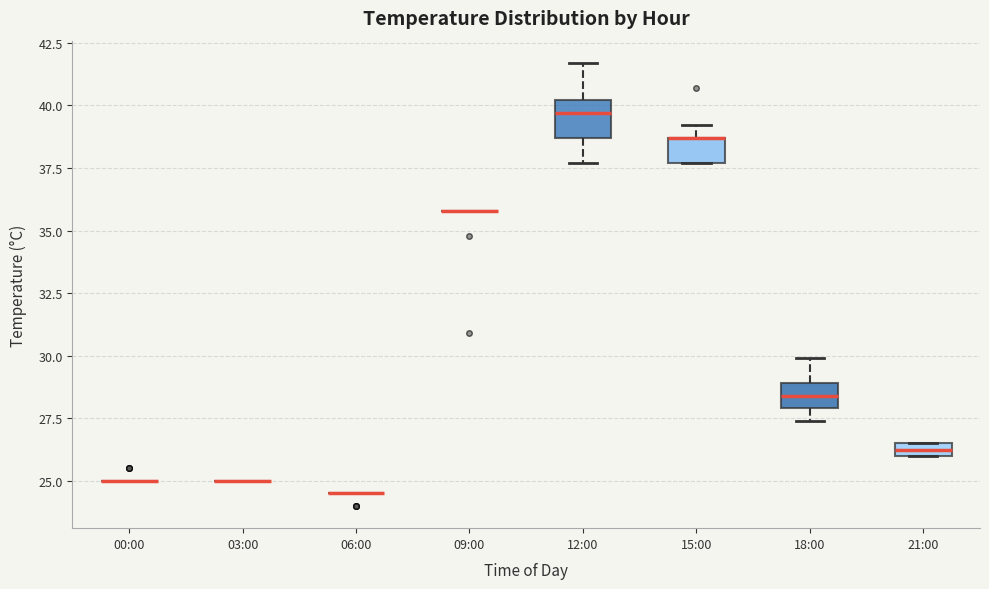

Which box is the tallest, from its lower edge to its upper edge?

12:00